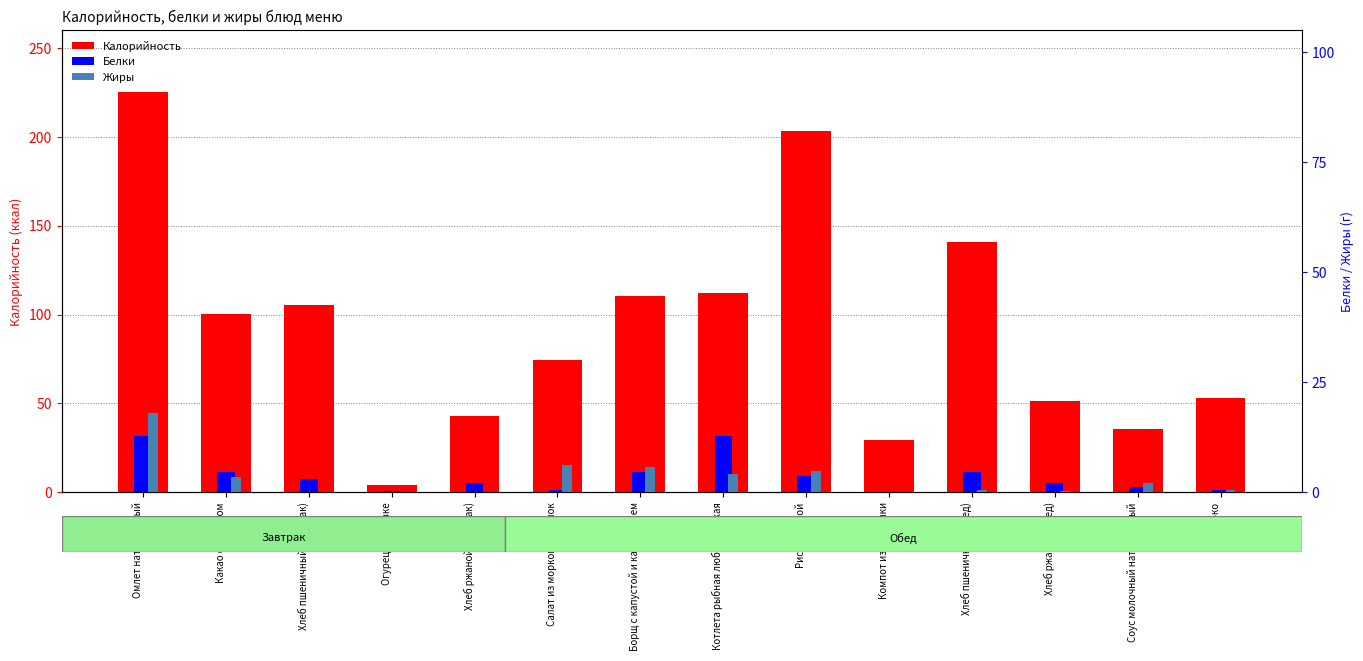

What position from the left is Хлеб пшеничный (обед)?

11